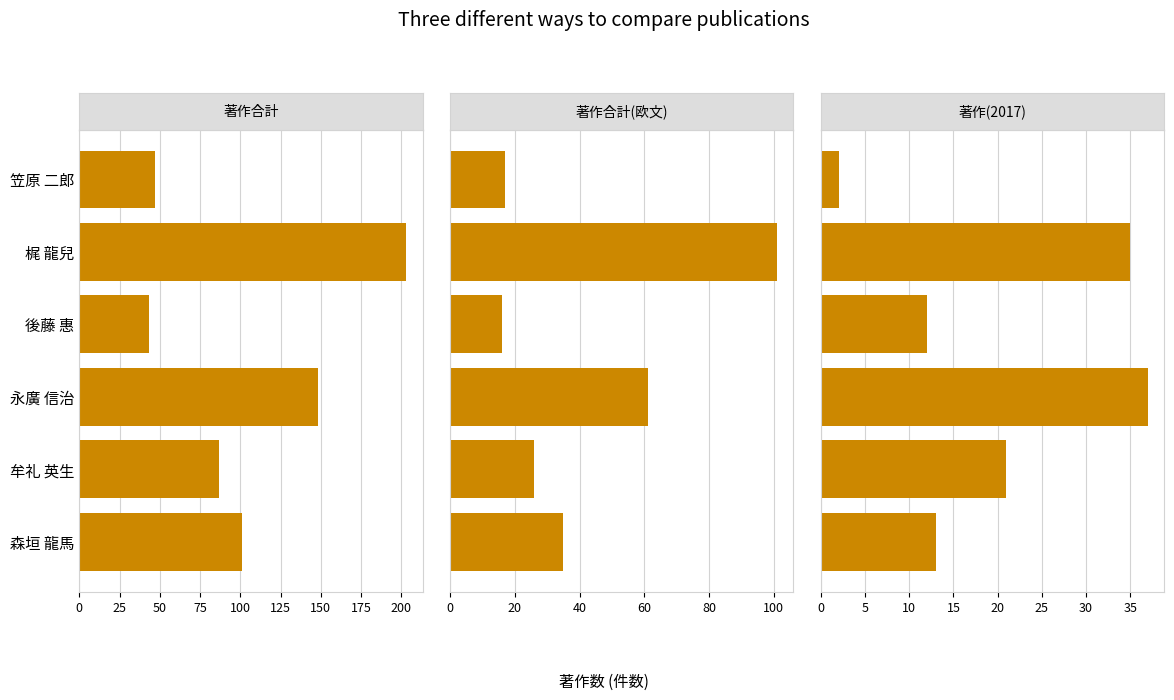

Which series has the widest spread of values?

著作合計